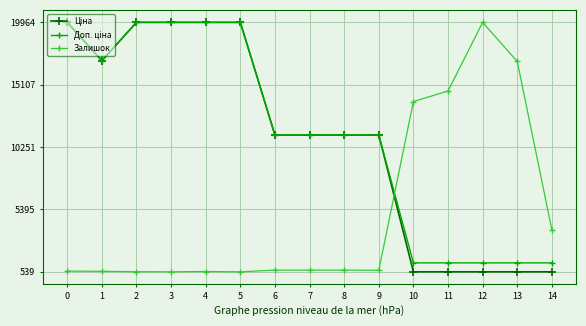

What is the maximum value shown in the chart?

19964.2